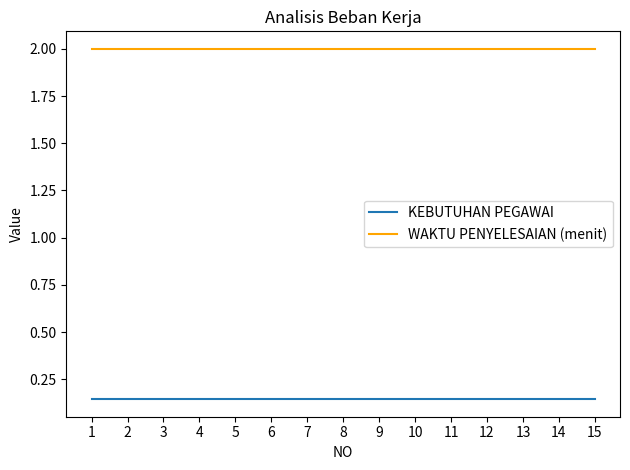

True or false: WAKTU PENYELESAIAN (menit) has a value of 2.9 at 4.

False